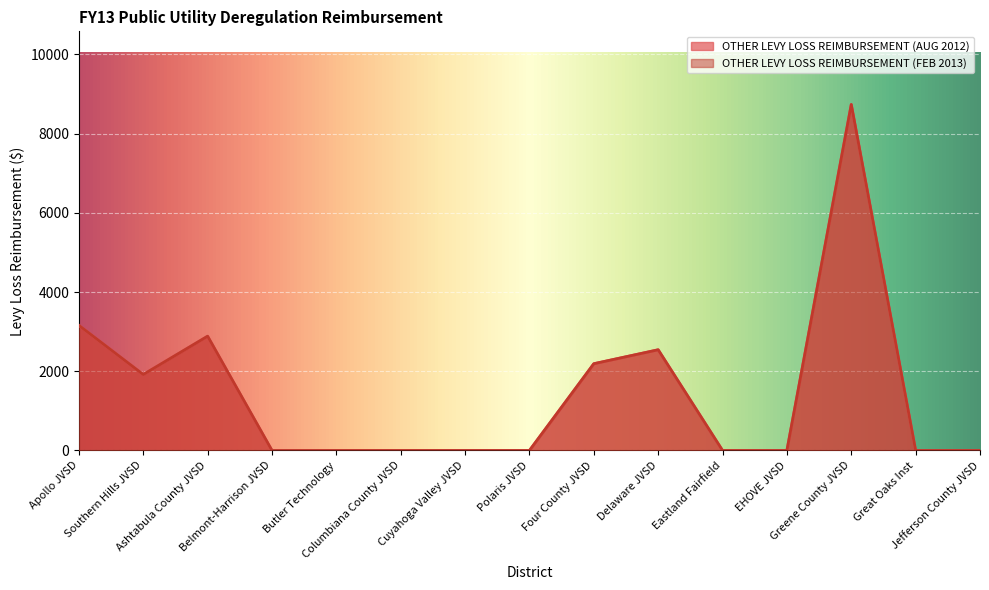

In OTHER LEVY LOSS REIMBURSEMENT (AUG 2012), how many points are lower than both neighbors (excluding endpoints)?

1